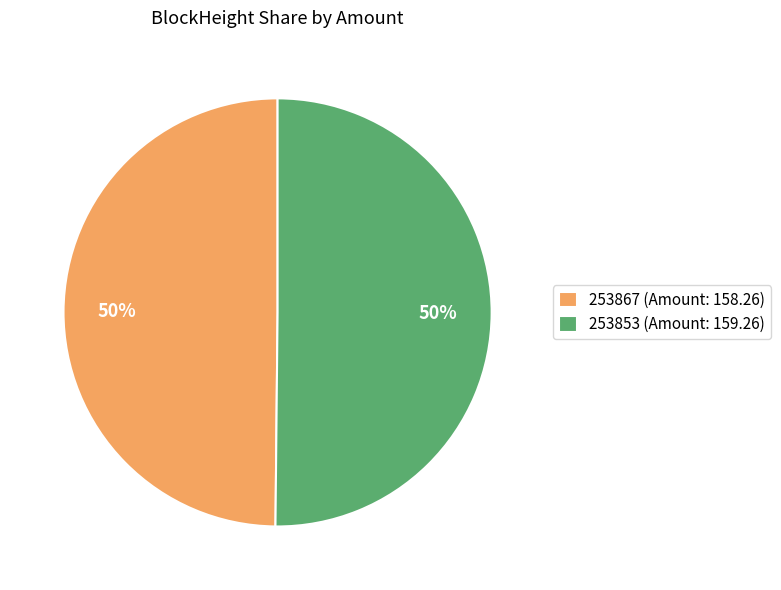

Approximately how many times larger is the value at 253853 (Amount: 159.26) compared to 253867 (Amount: 158.26)?

1.0